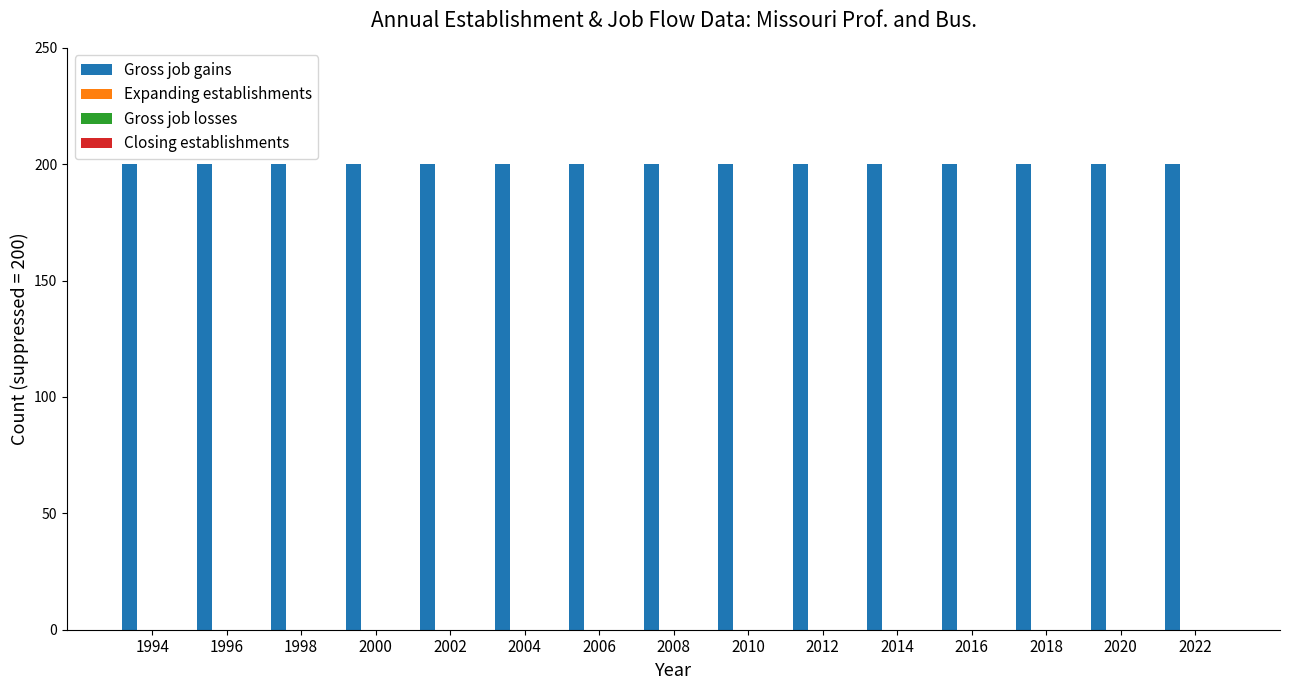

Reading right to left, extract all data points from this chart.

Gross job gains: 2022=200	2020=200	2018=200	2016=200	2014=200	2012=200	2010=200	2008=200	2006=200	2004=200	2002=200	2000=200	1998=200	1996=200	1994=200
Expanding establishments: 2022=0	2020=0	2018=0	2016=0	2014=0	2012=0	2010=0	2008=0	2006=0	2004=0	2002=0	2000=0	1998=0	1996=0	1994=0
Gross job losses: 2022=0	2020=0	2018=0	2016=0	2014=0	2012=0	2010=0	2008=0	2006=0	2004=0	2002=0	2000=0	1998=0	1996=0	1994=0
Closing establishments: 2022=0	2020=0	2018=0	2016=0	2014=0	2012=0	2010=0	2008=0	2006=0	2004=0	2002=0	2000=0	1998=0	1996=0	1994=0